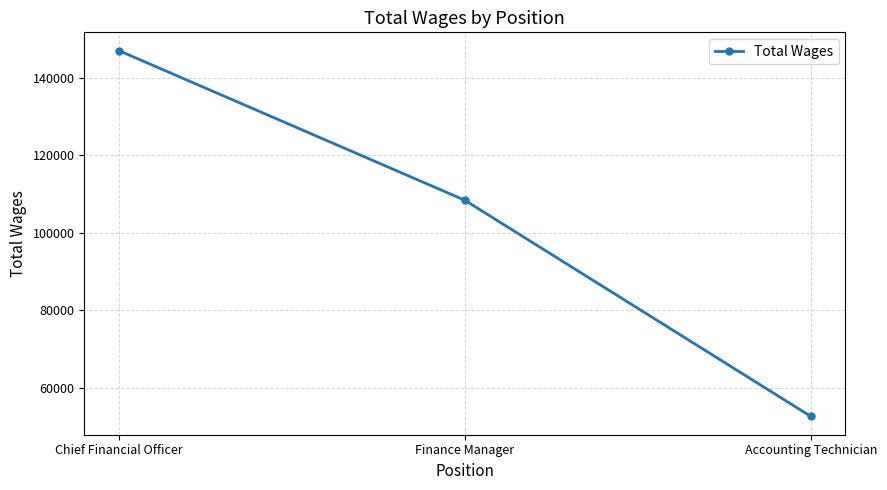

What is the difference between the values at Finance Manager and Accounting Technician?

55863